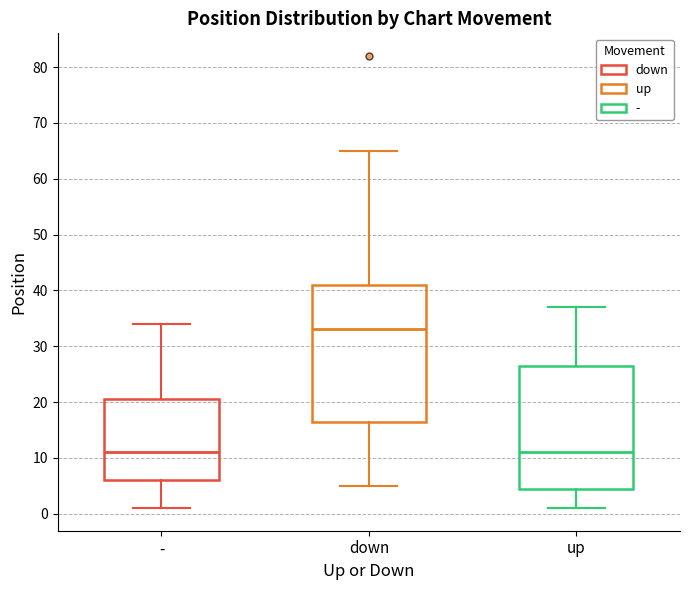

Which box's median line is the highest?

down